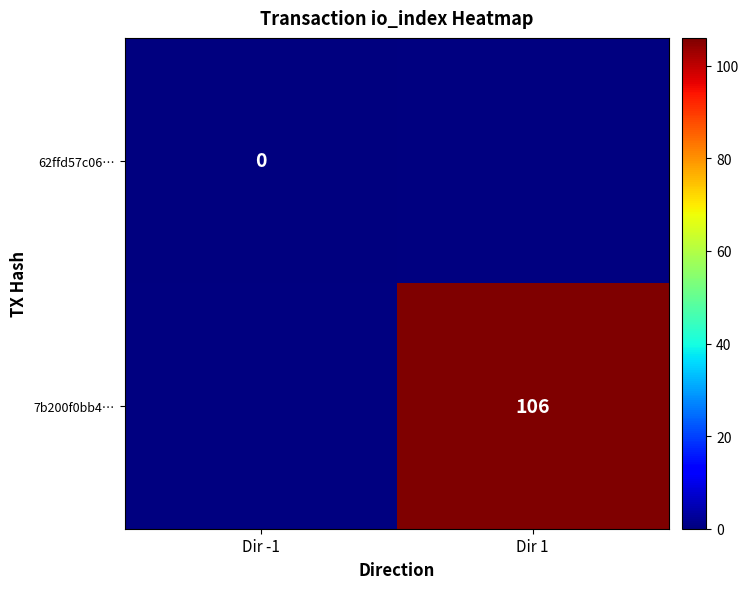

At how many categories does at least one series exceed 88?

1